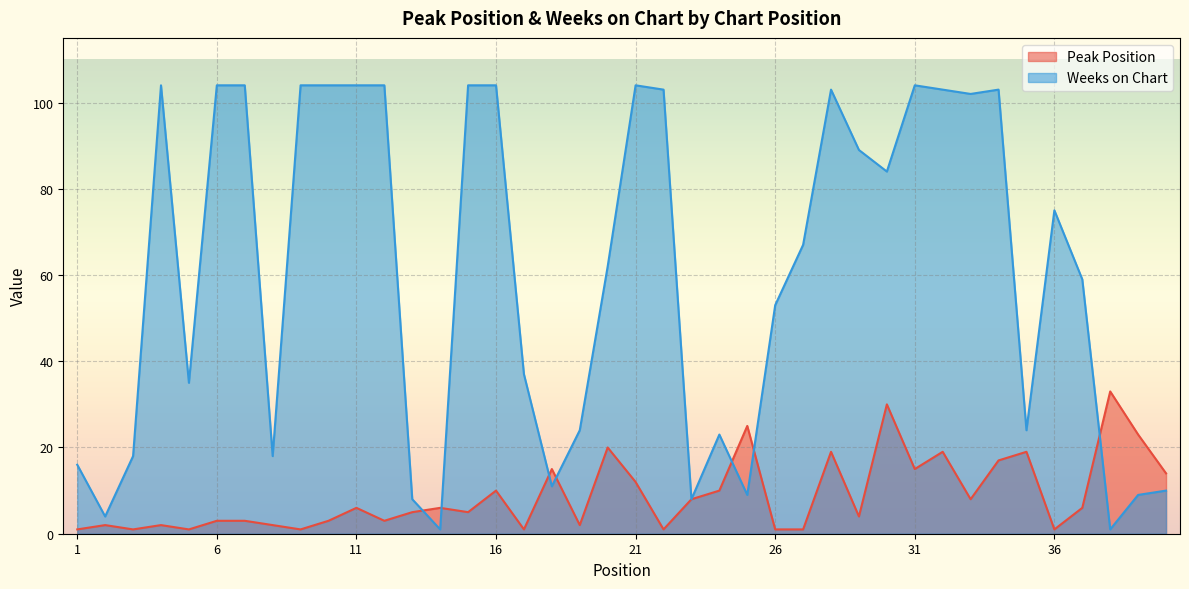

Reading left to right, list all the values displayed in this chart.

Peak Position: 1	2	1	2	1	3	3	2	1	3	6	3	5	6	5	10	1	15	2	20	12	1	8	10	25	1	1	19	4	30	15	19	8	17	19	1	6	33	23	14
Weeks on Chart: 16	4	18	104	35	104	104	18	104	104	104	104	8	1	104	104	37	11	24	62	104	103	8	23	9	53	67	103	89	84	104	103	102	103	24	75	59	1	9	10